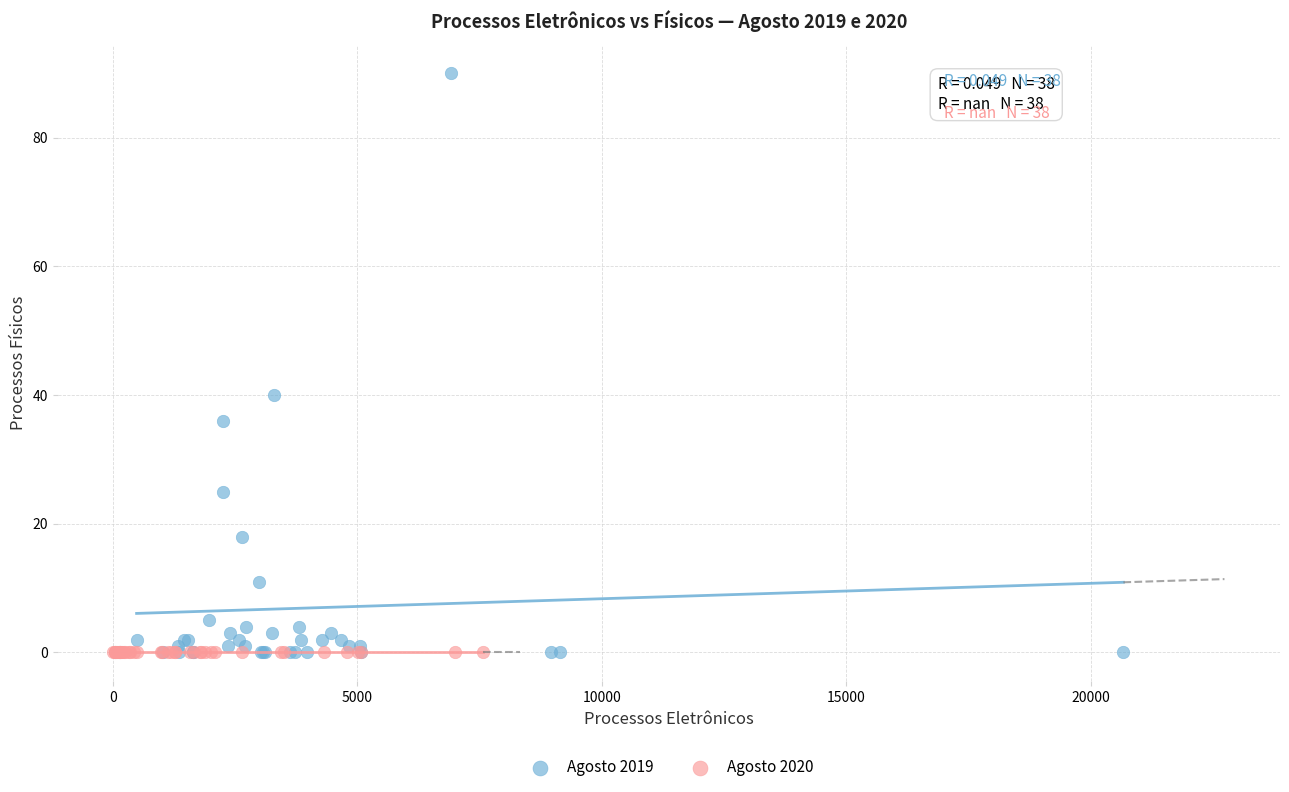

What are all the series names shown in the legend?

Agosto 2019, Agosto 2020